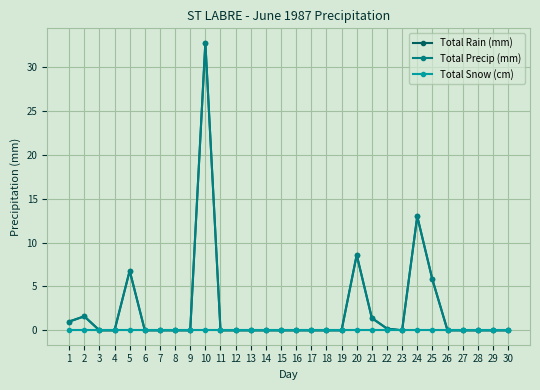

Reading left to right, list all the values displayed in this chart.

Total Rain (mm): 1=1.0	2=1.6	3=0.0	4=0.0	5=6.8	6=0.0	7=0.0	8=0.0	9=0.0	10=32.8	11=0.0	12=0.0	13=0.0	14=0.0	15=0.0	16=0.0	17=0.0	18=0.0	19=0.0	20=8.6	21=1.4	22=0.2	23=0.0	24=13.0	25=5.8	26=0.0	27=0.0	28=0.0	29=0.0	30=0.0
Total Precip (mm): 1=1.0	2=1.6	3=0.0	4=0.0	5=6.8	6=0.0	7=0.0	8=0.0	9=0.0	10=32.8	11=0.0	12=0.0	13=0.0	14=0.0	15=0.0	16=0.0	17=0.0	18=0.0	19=0.0	20=8.6	21=1.4	22=0.2	23=0.0	24=13.0	25=5.8	26=0.0	27=0.0	28=0.0	29=0.0	30=0.0
Total Snow (cm): 1=0.0	2=0.0	3=0.0	4=0.0	5=0.0	6=0.0	7=0.0	8=0.0	9=0.0	10=0.0	11=0.0	12=0.0	13=0.0	14=0.0	15=0.0	16=0.0	17=0.0	18=0.0	19=0.0	20=0.0	21=0.0	22=0.0	23=0.0	24=0.0	25=0.0	26=0.0	27=0.0	28=0.0	29=0.0	30=0.0